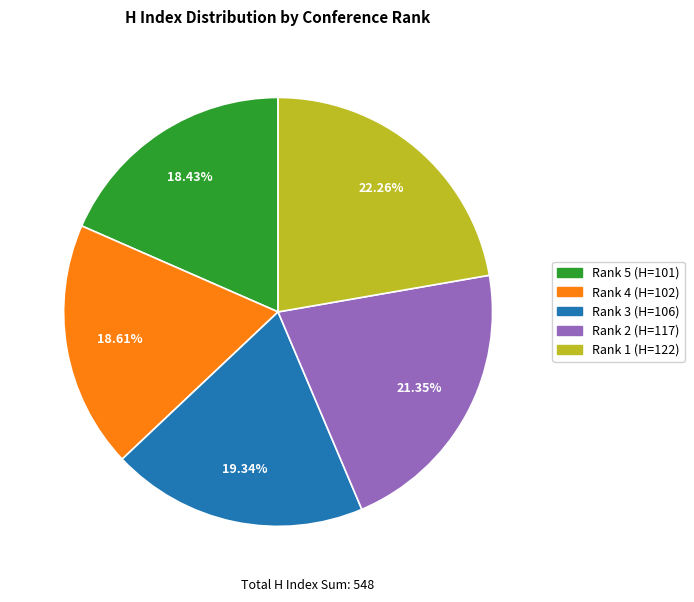

To the nearest percent, what portion does Rank 4 represent?

19%